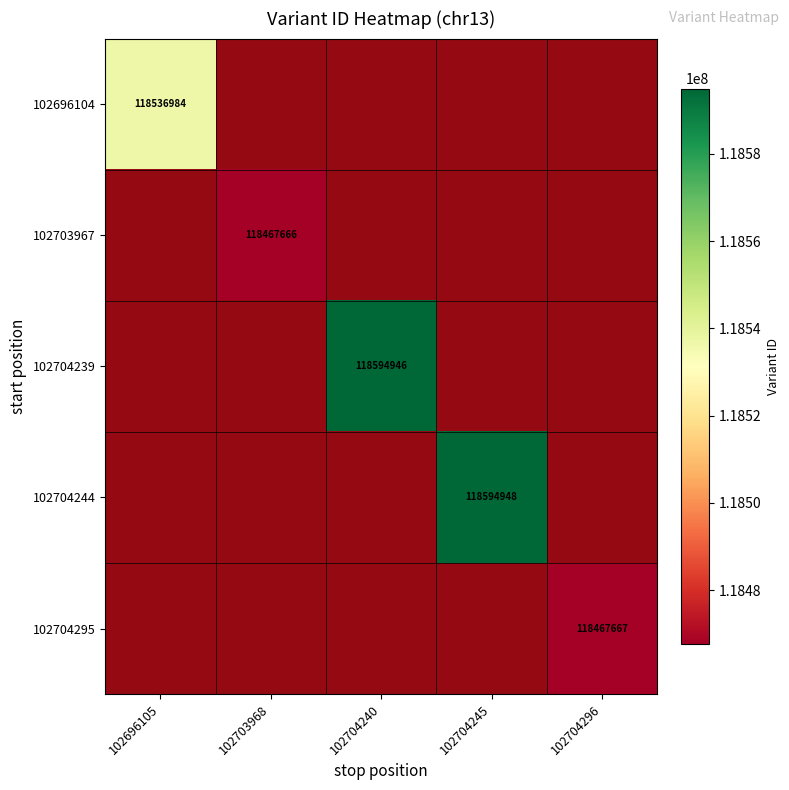

True or false: 102703967 has a value of 0.4 at 102704245.

False